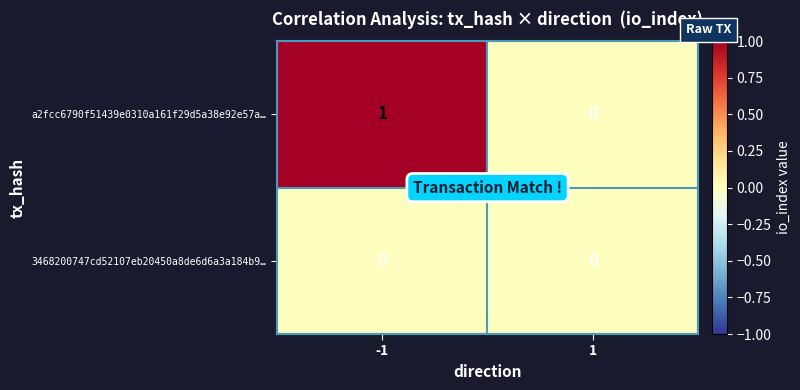

Which series has the largest range (max minus min)?

a2fcc6790f51439e0310a161f29d5a38e92e57a…